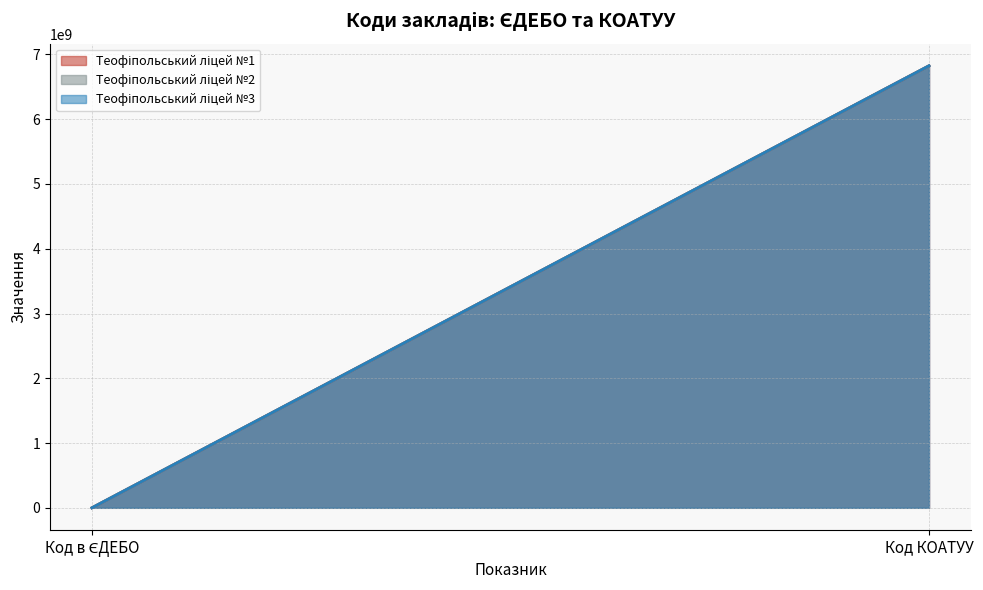

At which category is the sum across all series the highest?

Код КОАТУУ